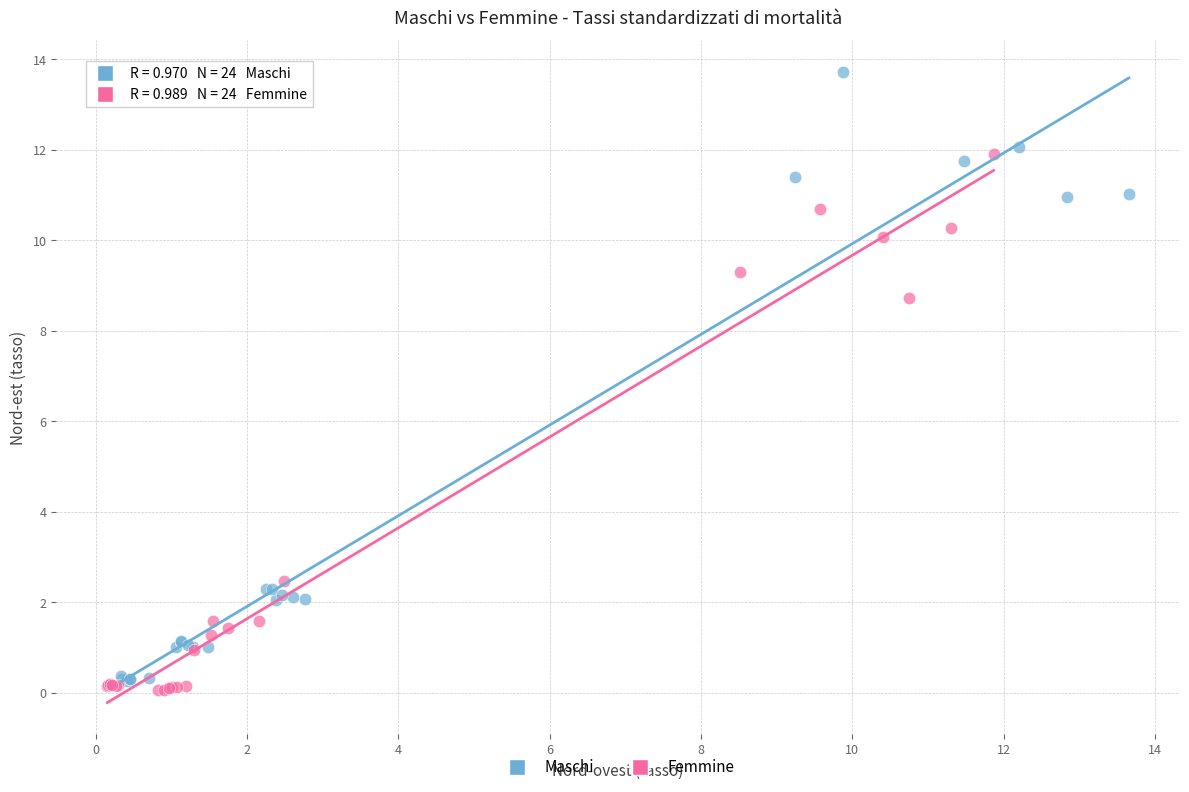

What are all the series names shown in the legend?

Maschi, Femmine